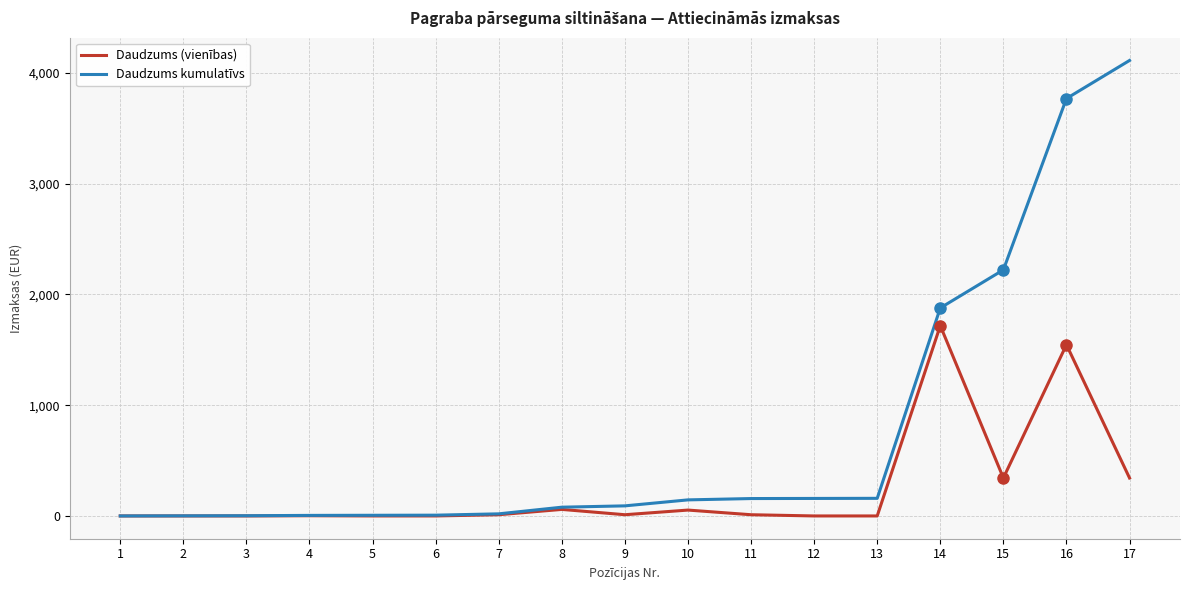

Is this an area chart (filled region under the line)?

No